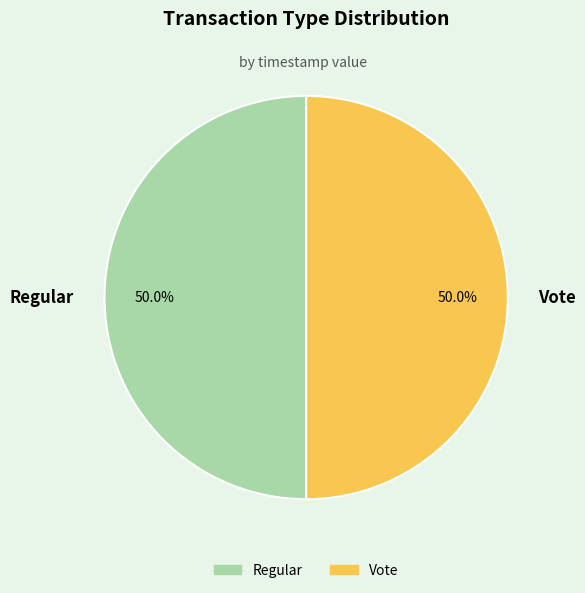

Is the sum of Regular and Vote greater than half?

Yes